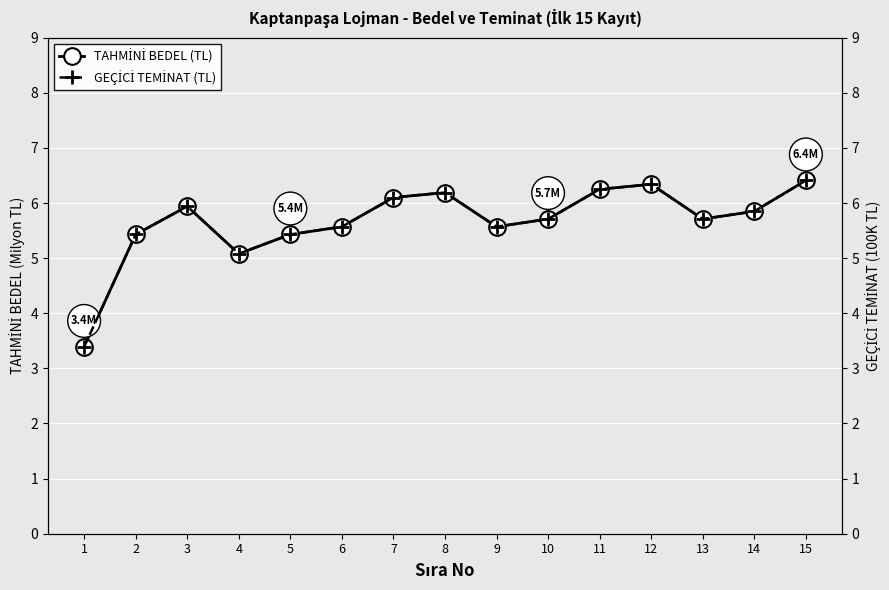

Reading left to right, extract all data points from this chart.

TAHMİNİ BEDEL (TL): 1=3.4	2=5.4	3=5.9	4=5.1	5=5.4	6=5.6	7=6.1	8=6.2	9=5.6	10=5.7	11=6.2	12=6.3	13=5.7	14=5.8	15=6.4
GEÇİCİ TEMİNAT (TL): 1=3.4	2=5.4	3=5.9	4=5.1	5=5.4	6=5.6	7=6.1	8=6.2	9=5.6	10=5.7	11=6.2	12=6.3	13=5.7	14=5.8	15=6.4